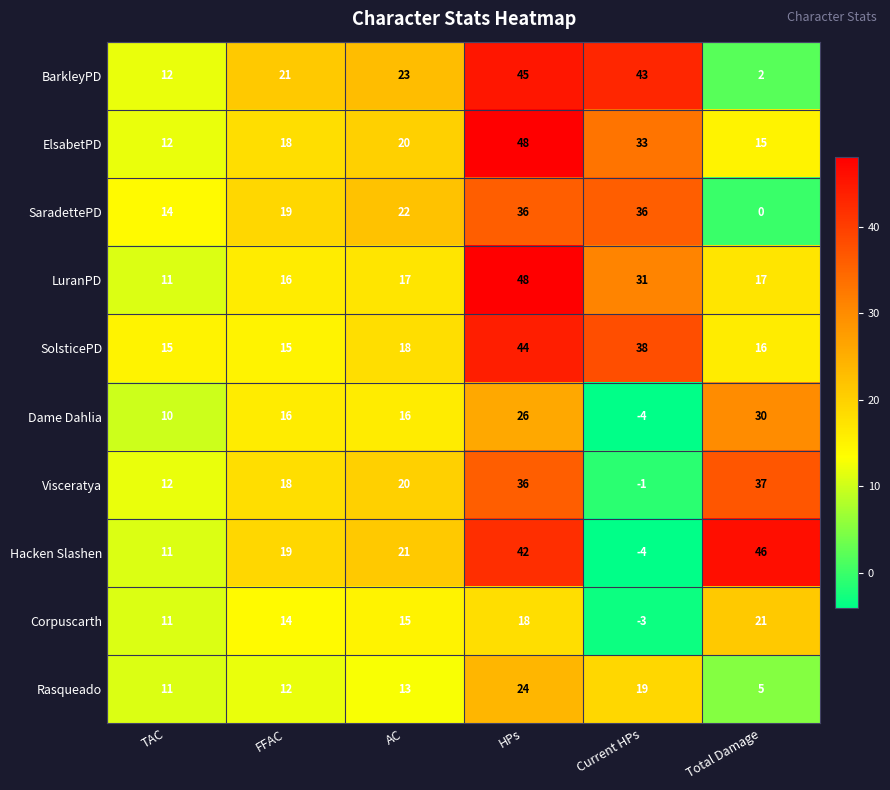

How many series are shown in this chart?

10